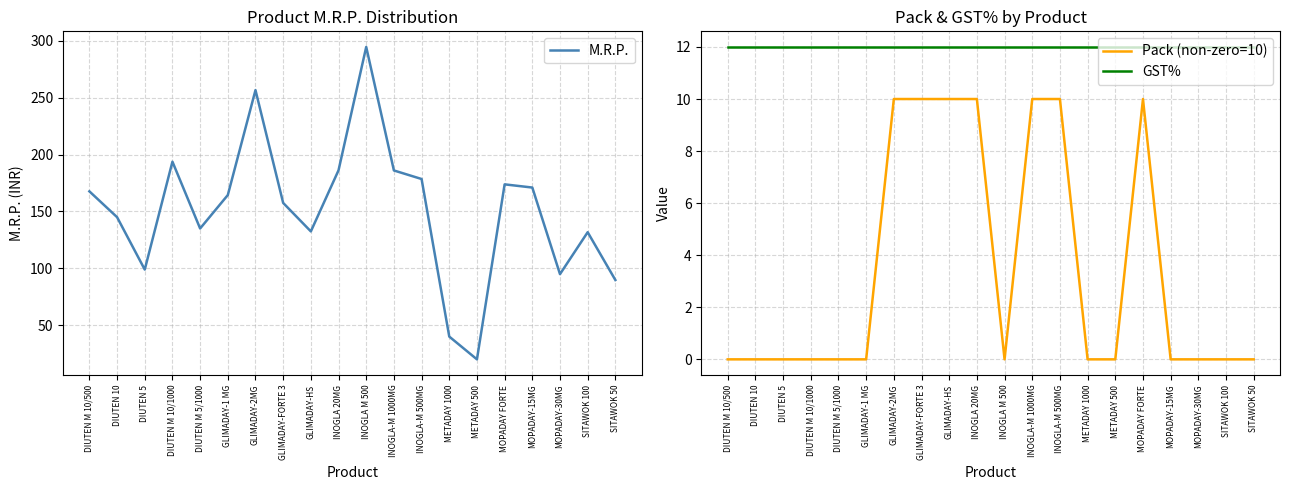

Which series has the largest total across all categories?

M.R.P.